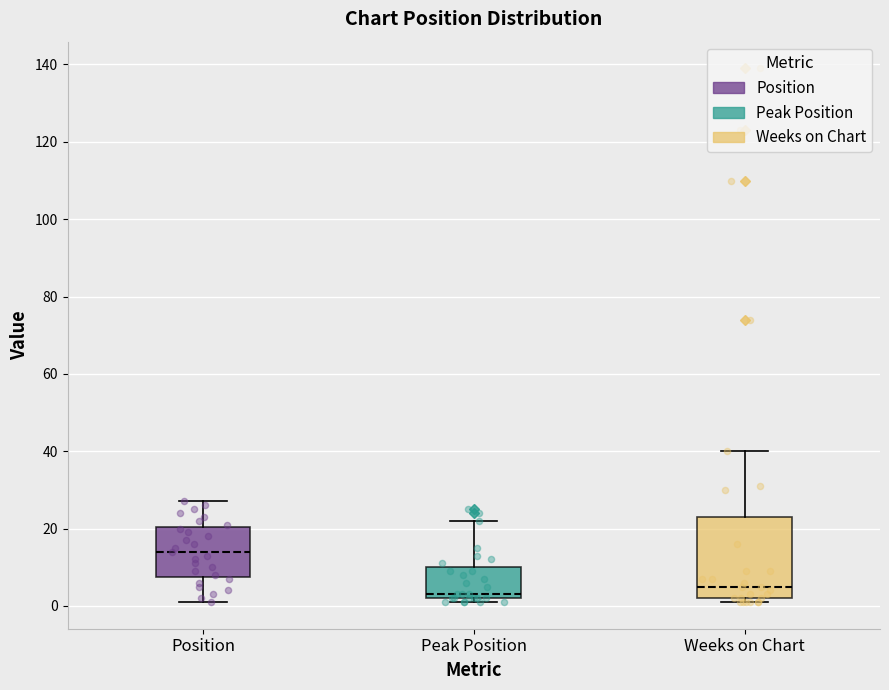

Which box has the highest median line?

Position